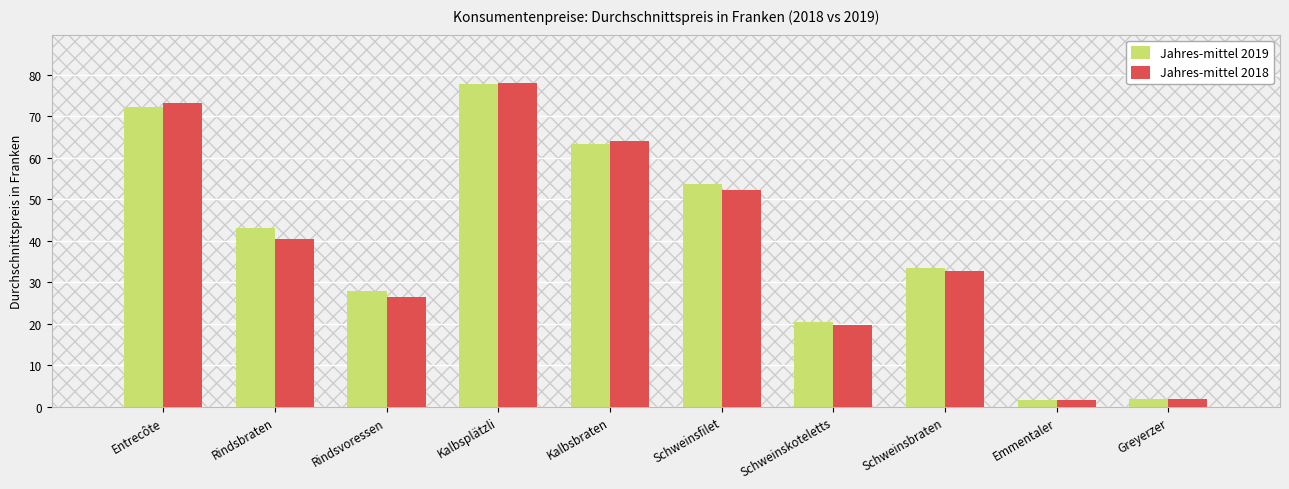

What is the difference between the Jahres-mittel 2018 values at Rindsbraten and Rindsvoressen?

13.9